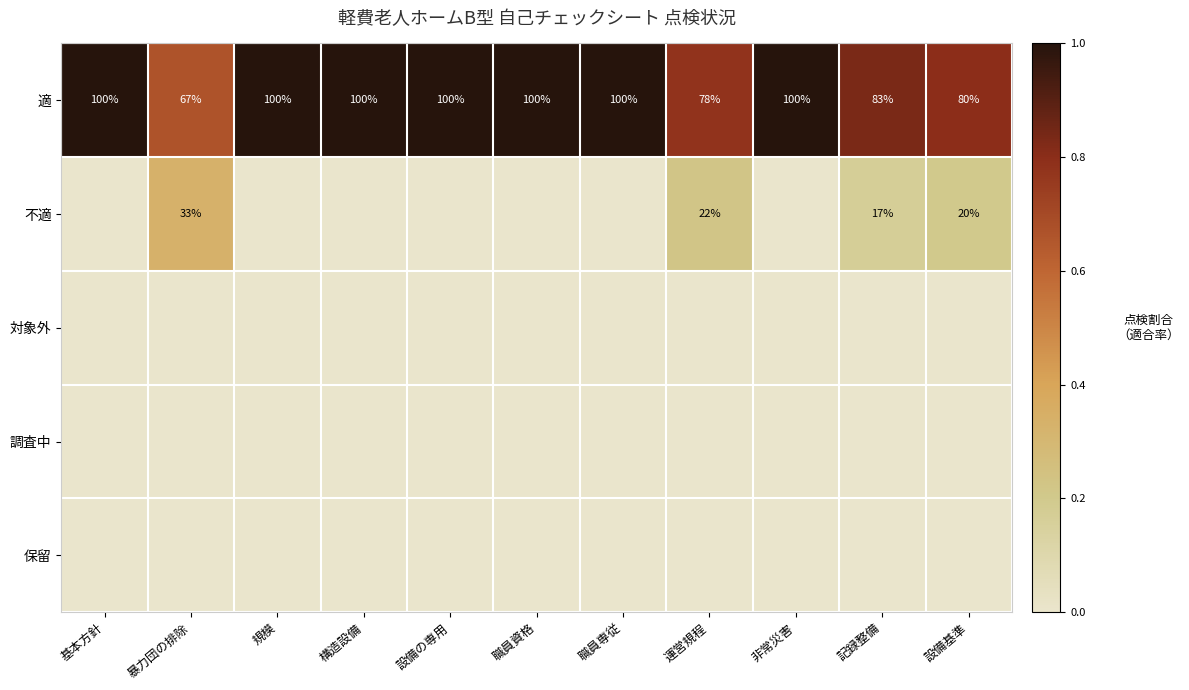

The value of 適 at 構造設備 is 1.4. True or false?

False